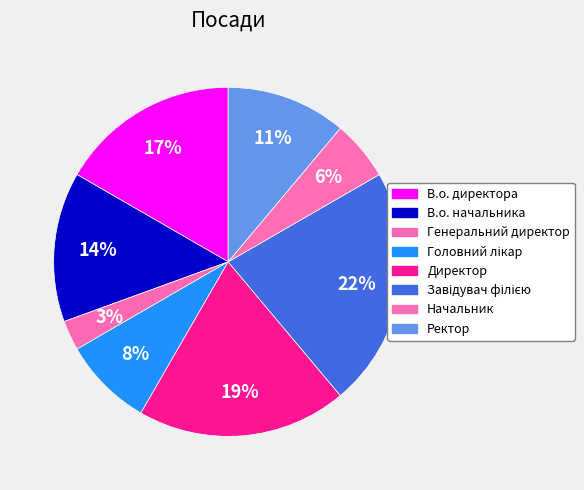

Is there a majority slice in this chart?

No